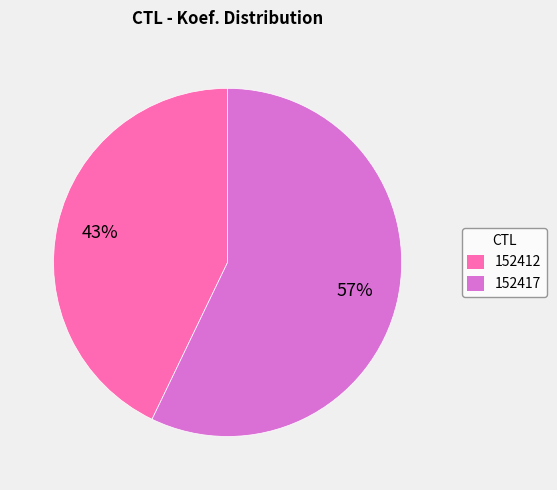

To the nearest percent, what portion does 152412 represent?

43%